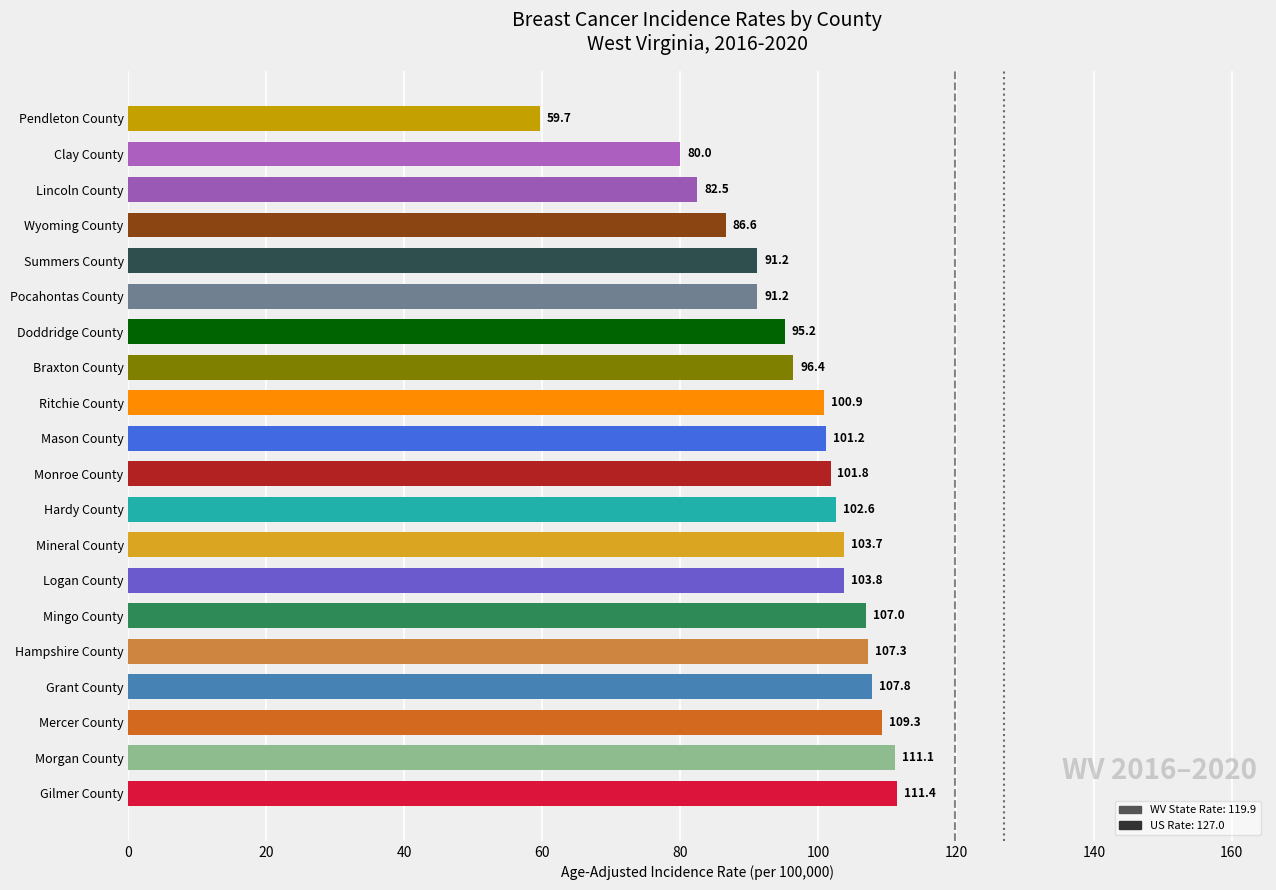

Are the bars grouped side by side (vs. stacked)?

No